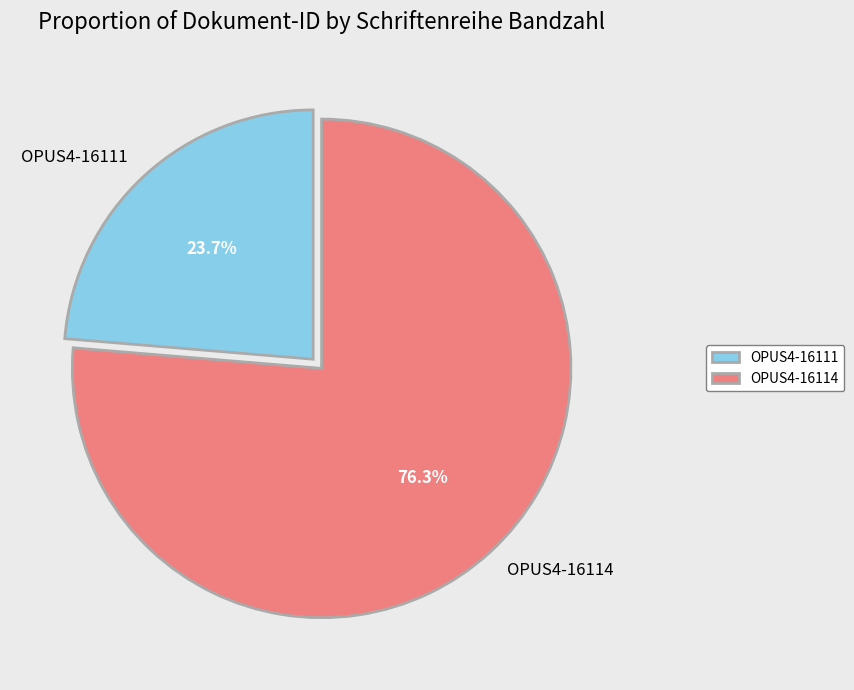

To the nearest percent, what is the average slice percentage?

50%